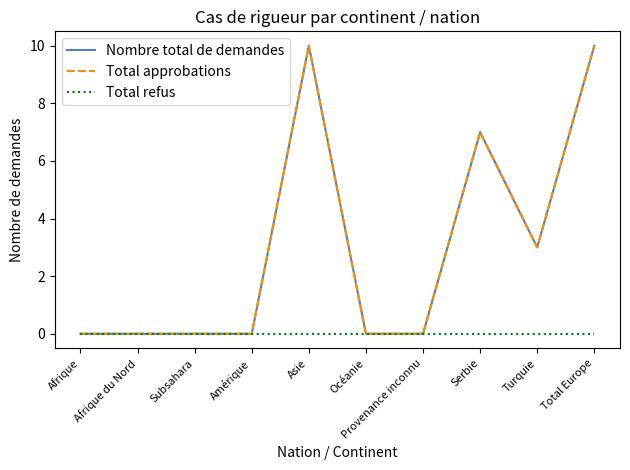

At Océanie, list the series in order from largest to smallest.

Nombre total de demandes, Total approbations, Total refus